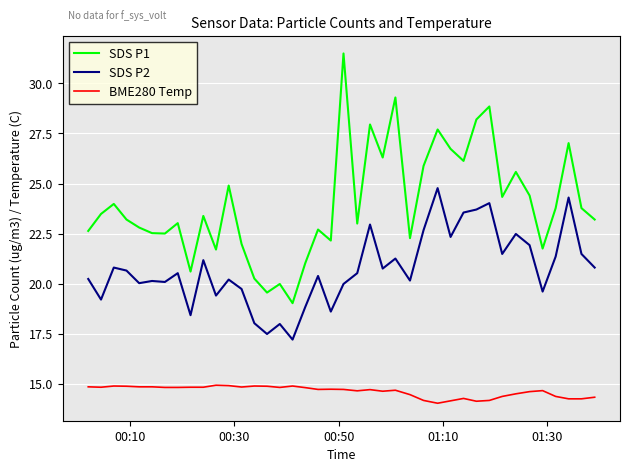

True or false: SDS P2 and SDS P1 cross at least once.

False